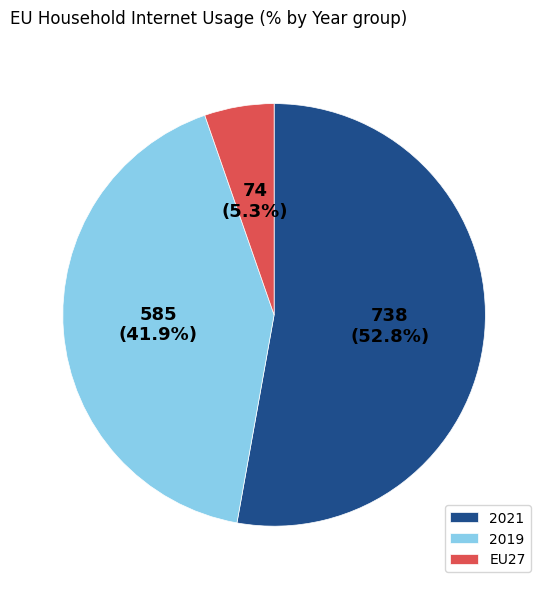

What is the ratio of the value at 2021 to the value at 2019?

1.3